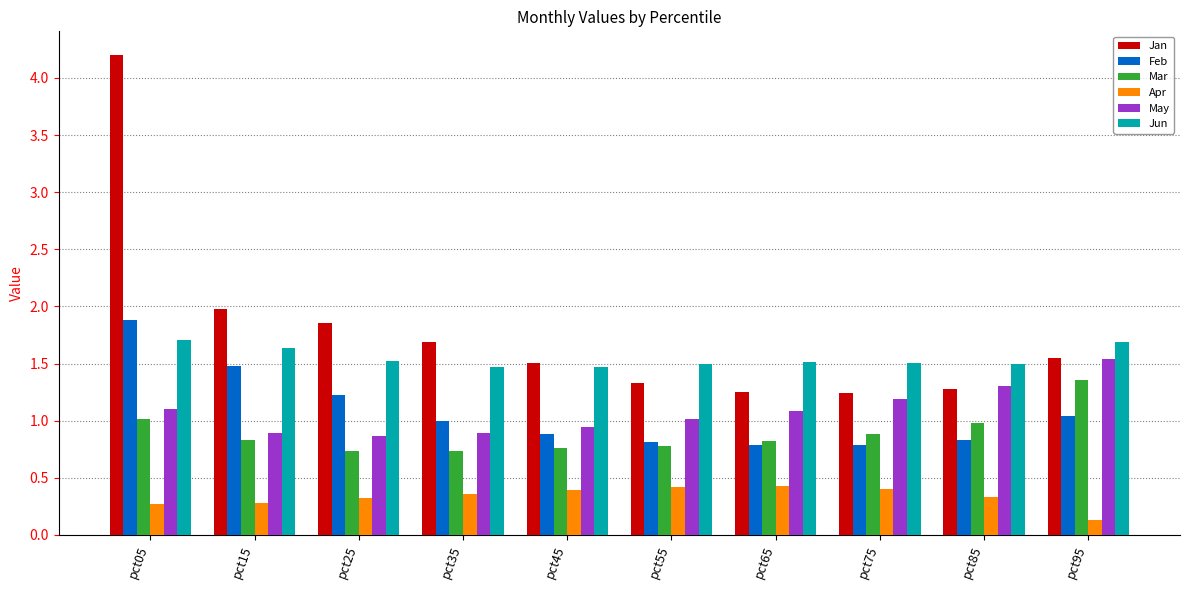

Which series has the largest total across all categories?

Jan